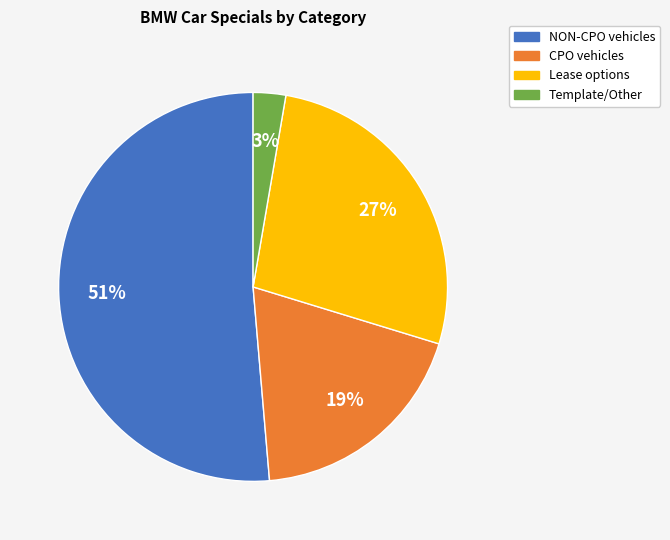

Does any single category account for the majority?

Yes